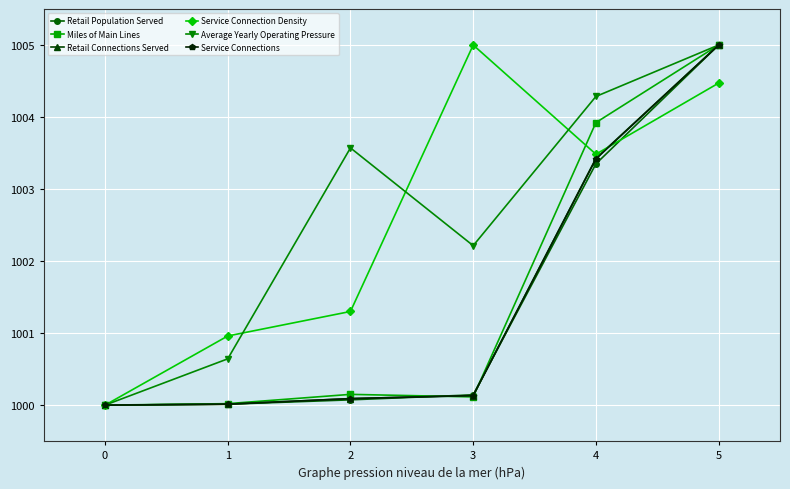

The value of Service Connection Density at 1 is 1535.4. True or false?

False